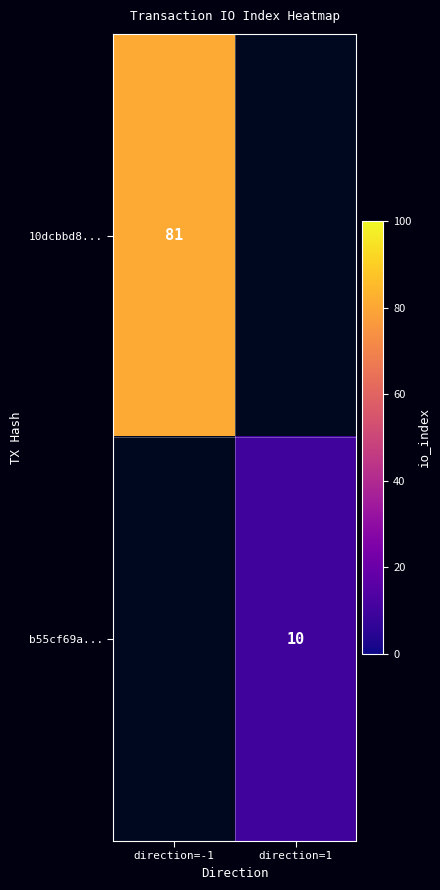

True or false: 10dcbbd8... has a value of 21.0 at direction=-1.

False